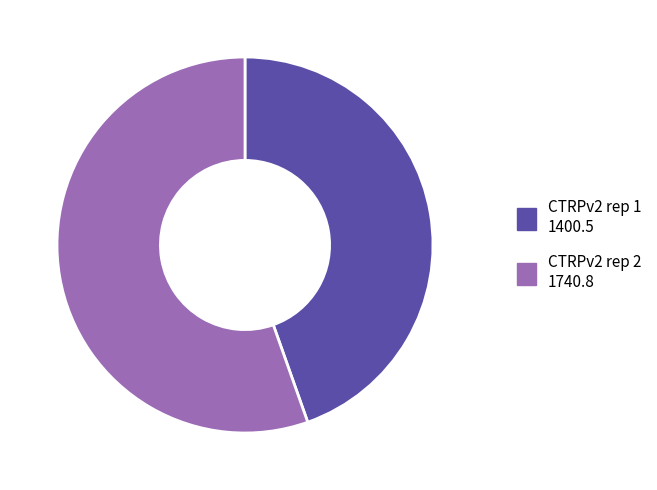

What is the smallest slice in the pie chart?

CTRPv2 rep 1